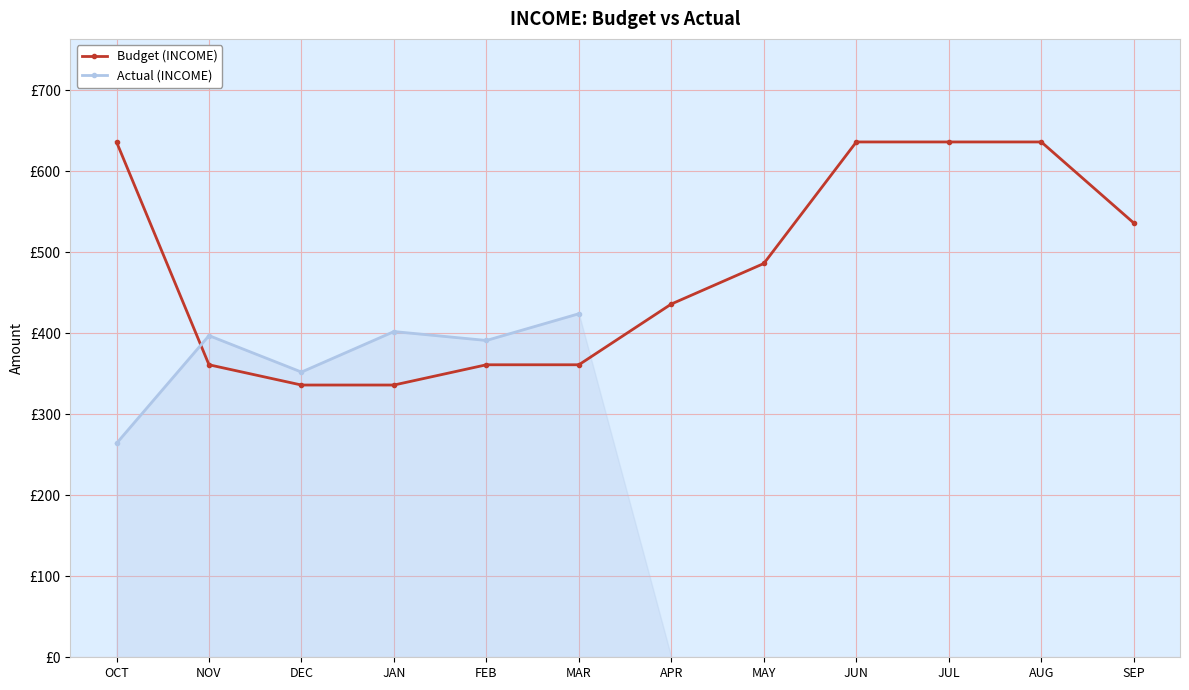

How many categories are shown in the chart?

12